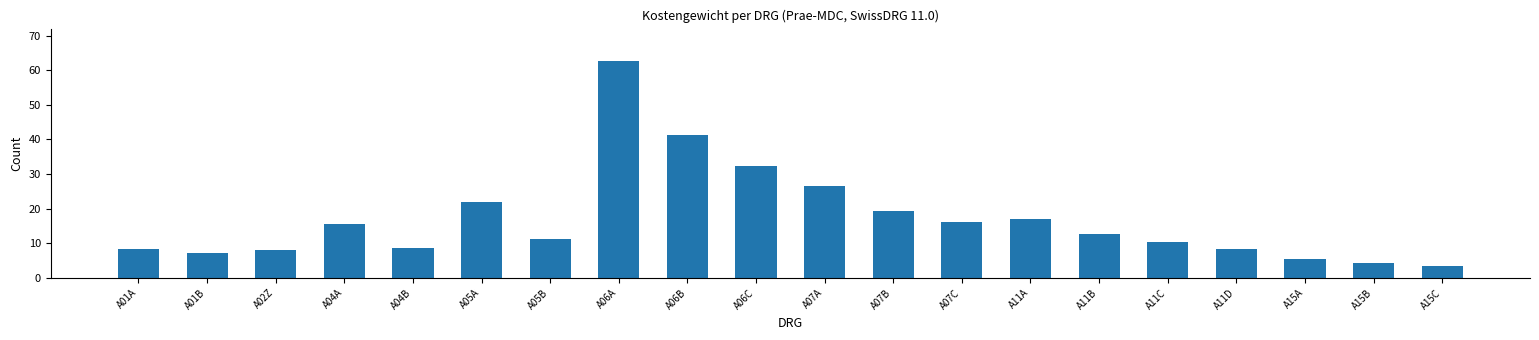

What is the label of the 1st bar from the right?

A15C